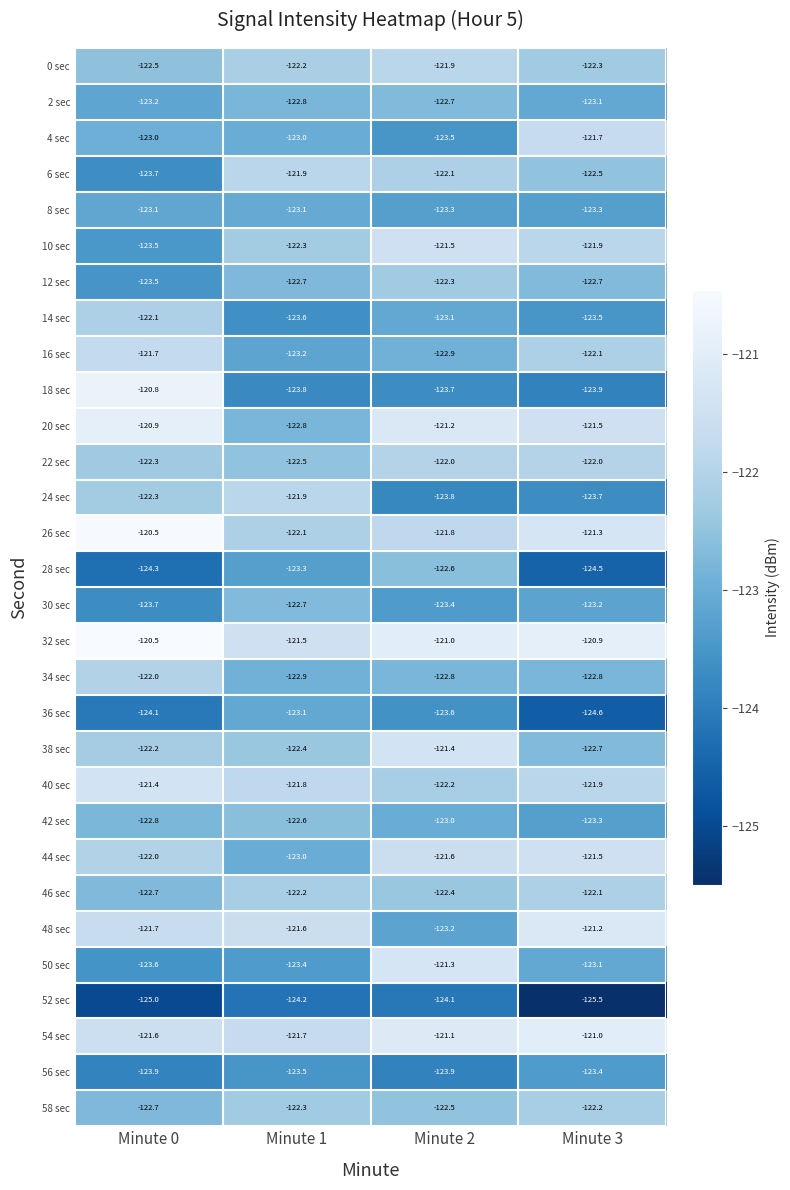

What is the smallest value displayed?

-125.5